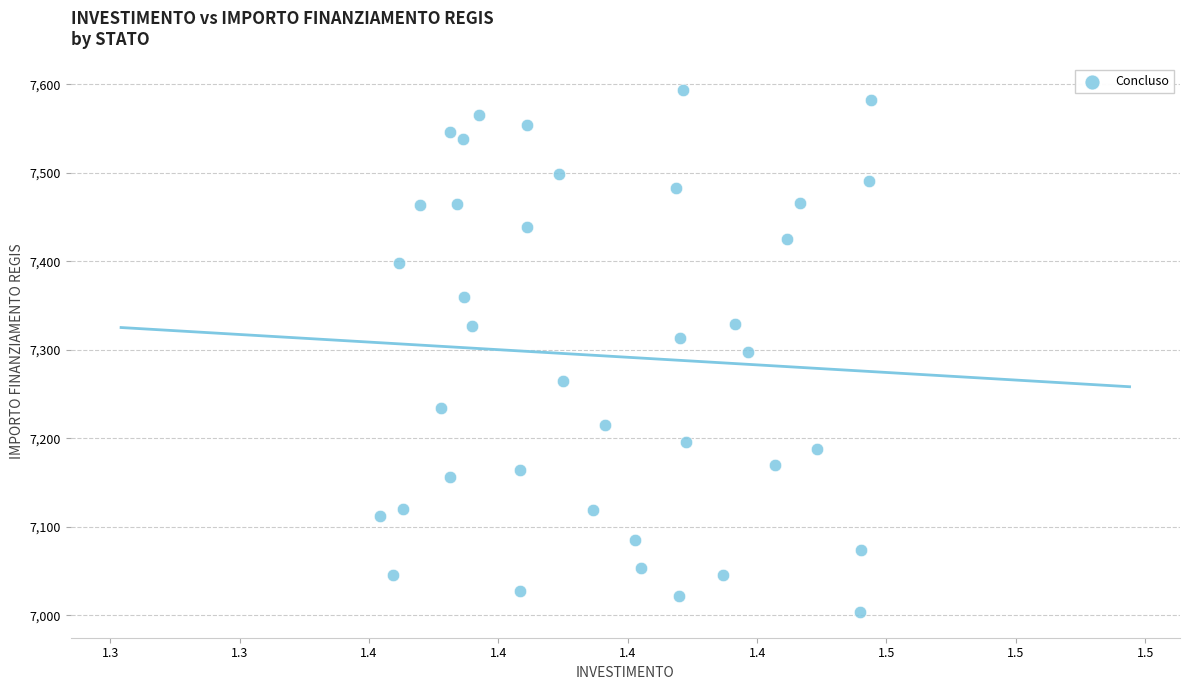

What is the range of Y values (max minus min)?

588.8